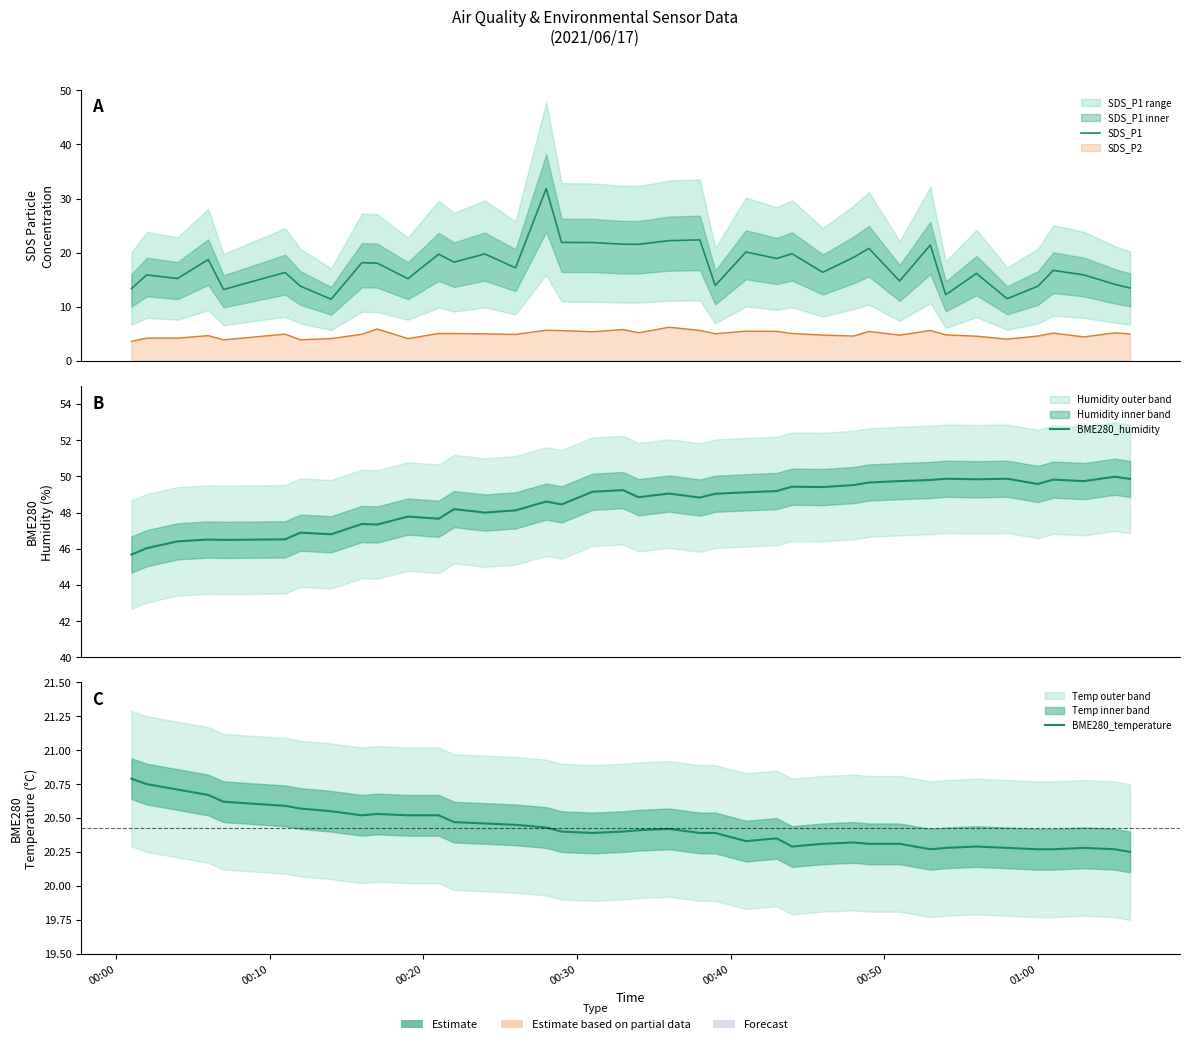

True or false: BME280_humidity and BME280_temperature cross at least once.

False